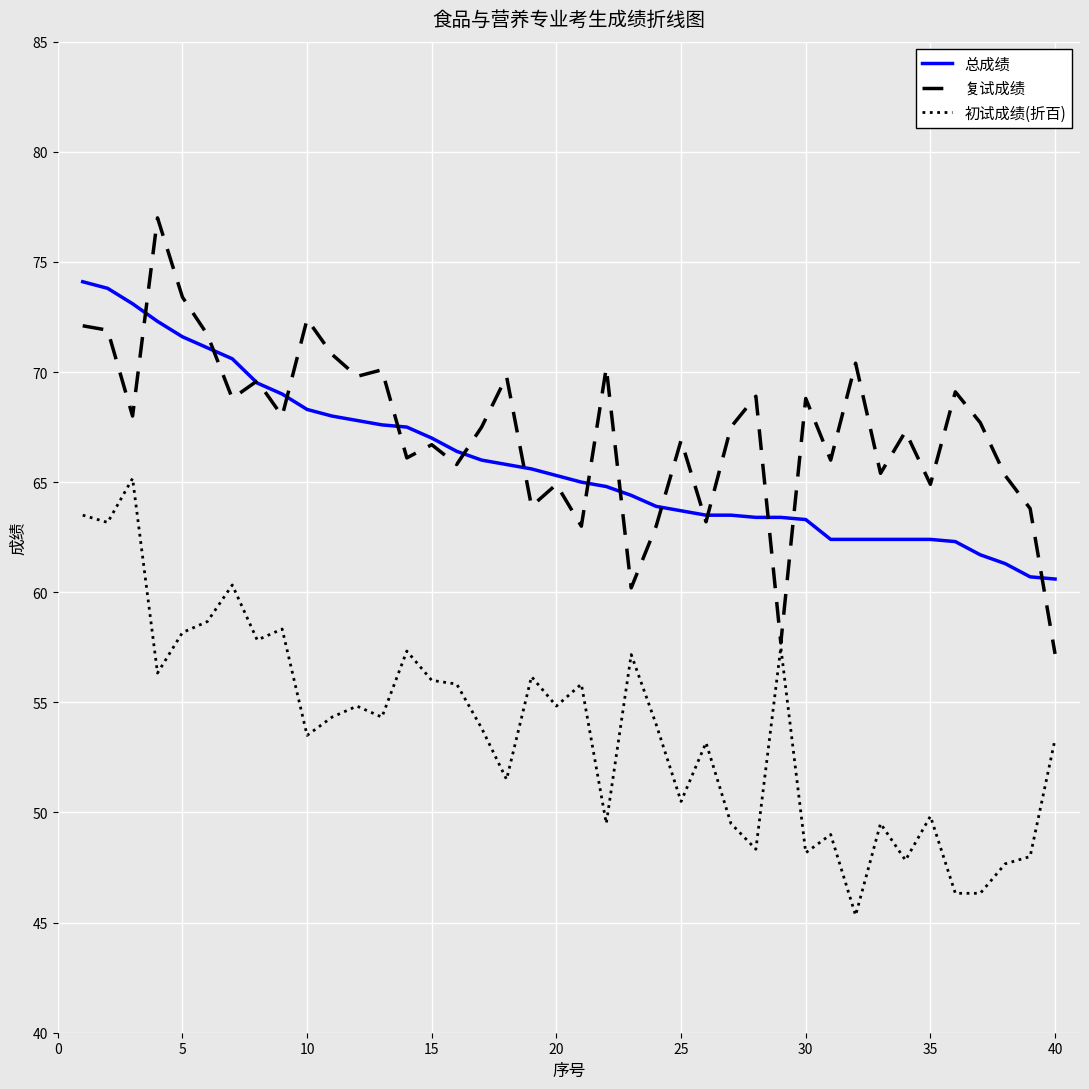

Rank the series by their maximum value, from lowest to highest.

初试成绩(折百), 总成绩, 复试成绩